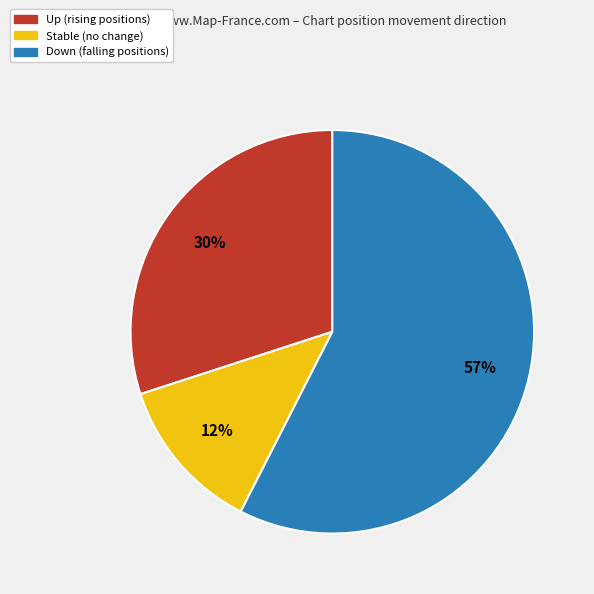

To the nearest percent, what is the average slice percentage?

33%